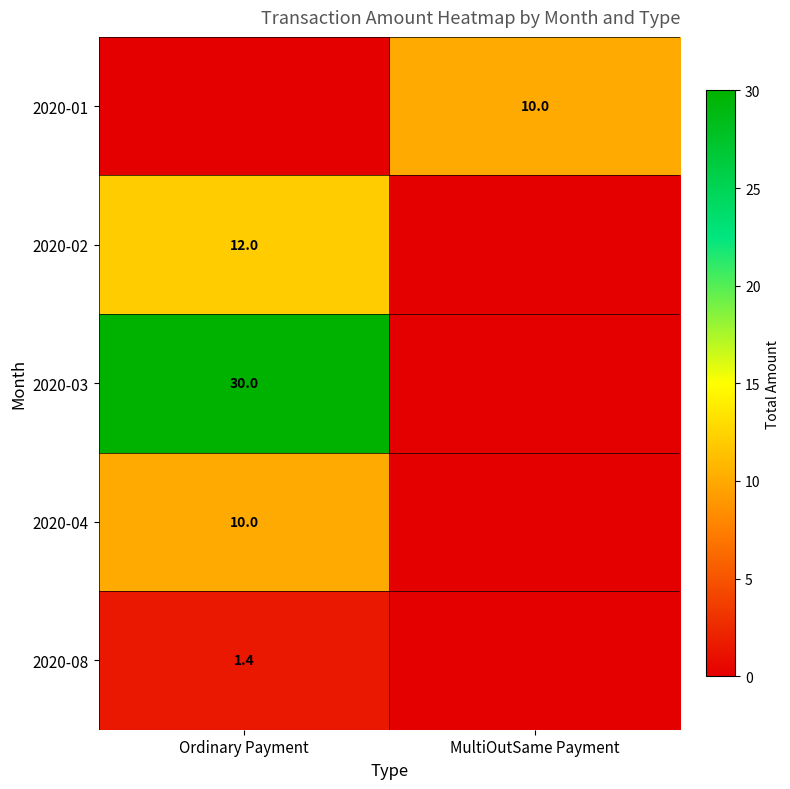

Is the value of 2020-03 at Ordinary Payment greater than the value of 2020-04 at Ordinary Payment?

Yes